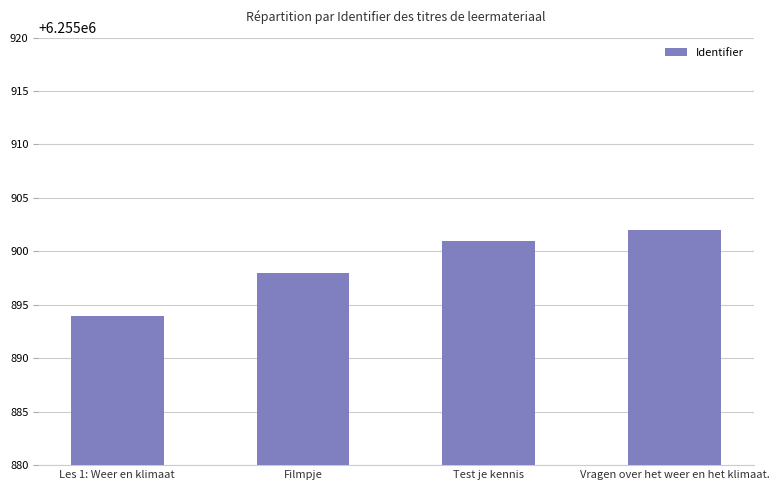

List the labels in order of value, smallest first.

Les 1: Weer en klimaat, Filmpje, Test je kennis, Vragen over het weer en het klimaat.